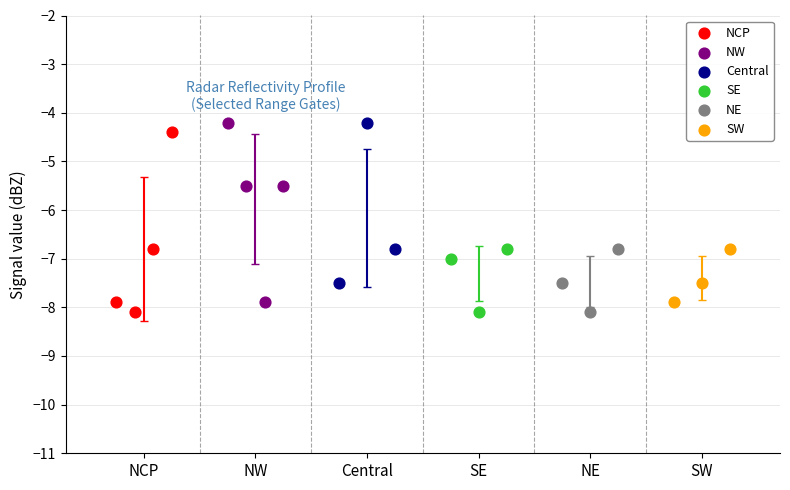

What are all the series names shown in the legend?

NCP, NW, Central, SE, NE, SW